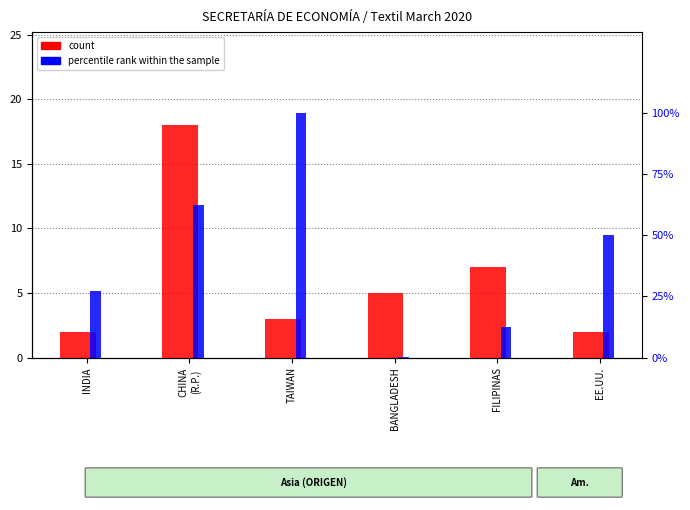

Between INDIA and BANGLADESH, which series saw the biggest shift?

percentile rank within the sample